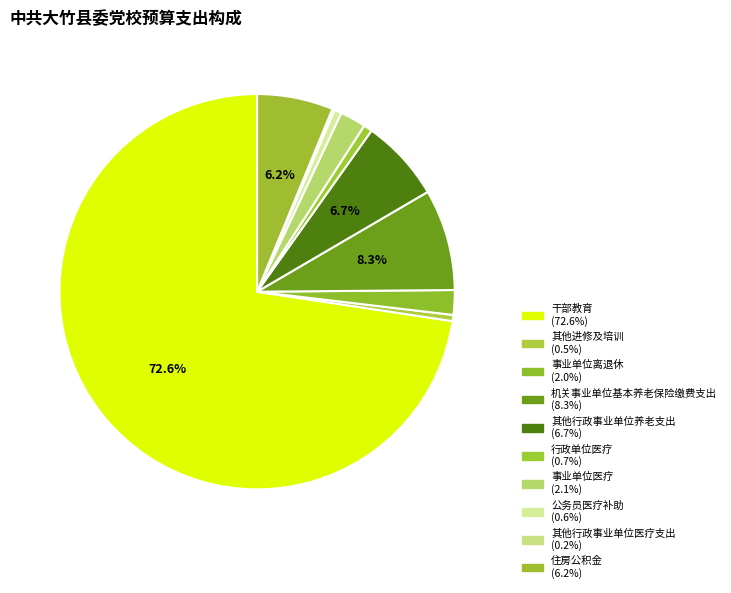

To the nearest percent, what is the combined percentage of 机关事业单位基本养老保险缴费支出 and 其他行政事业单位医疗支出?

8%